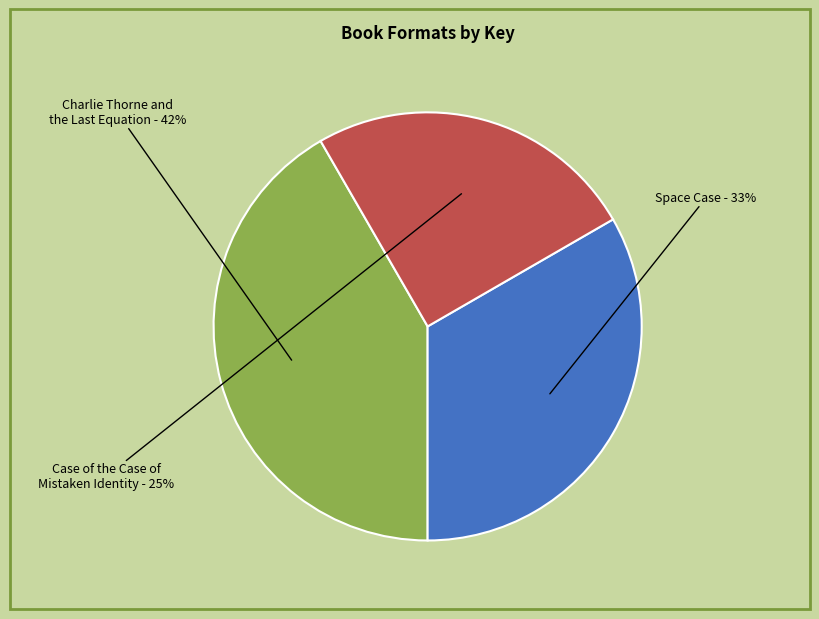

How many slices are in this pie chart?

3